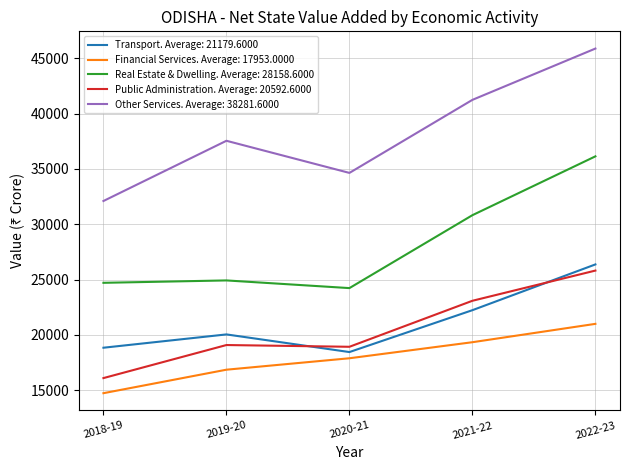

What is the smallest value displayed?

14721